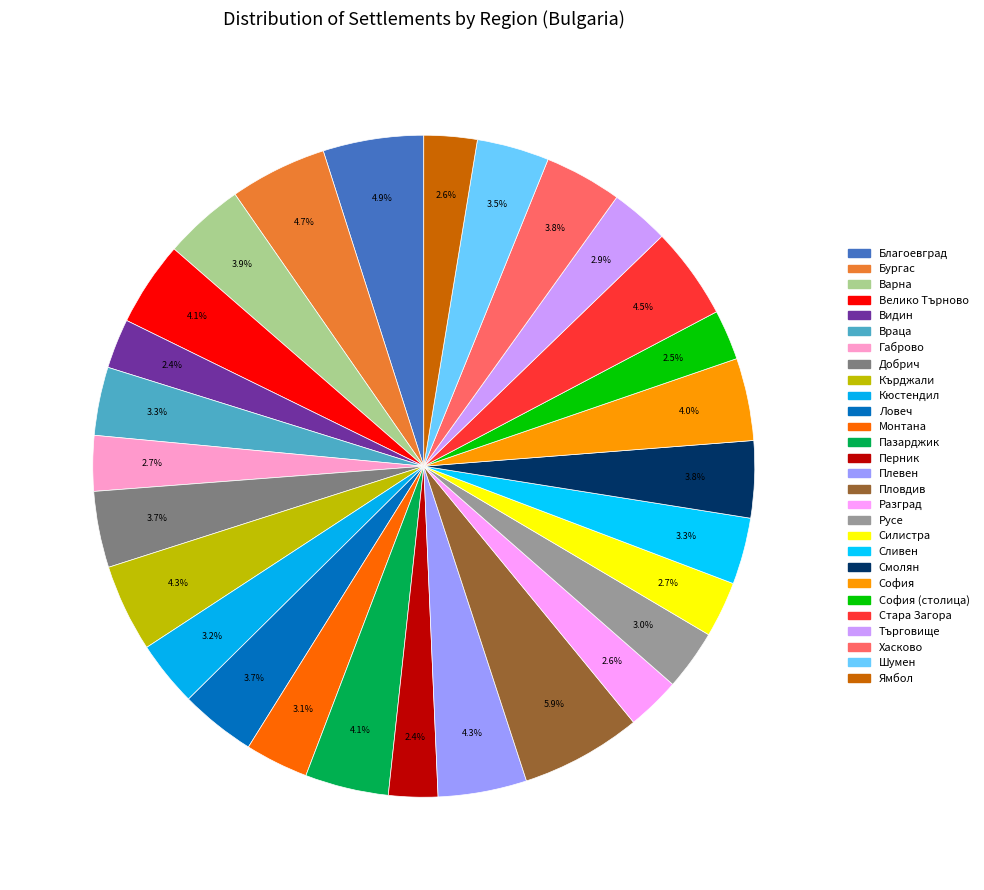

How many segments does this pie chart have?

28